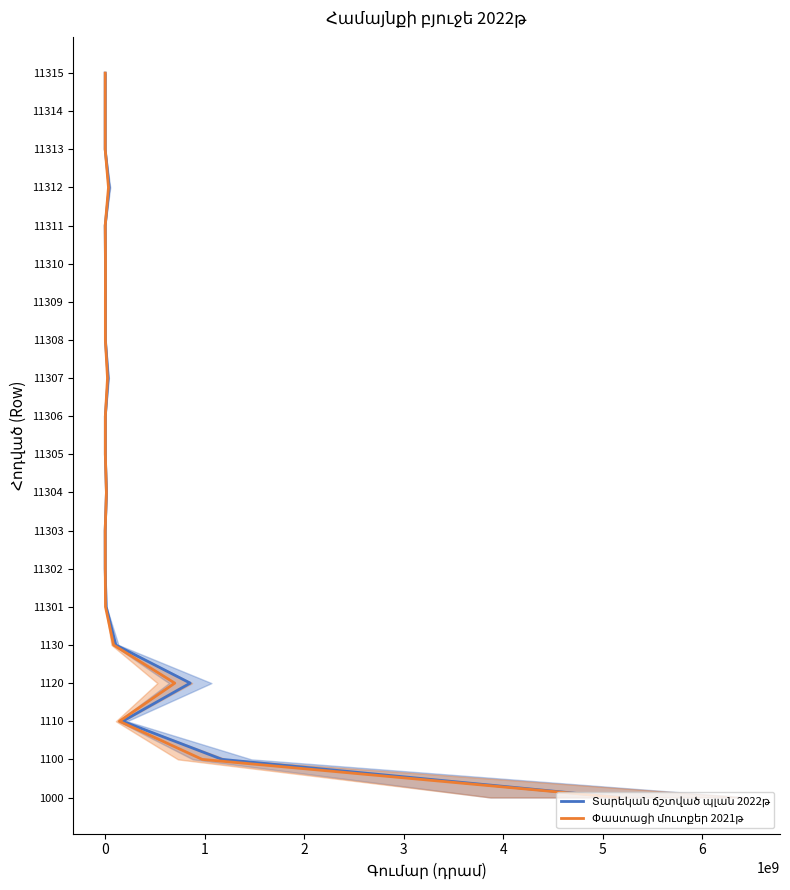

Does the chart have visible grid lines?

No